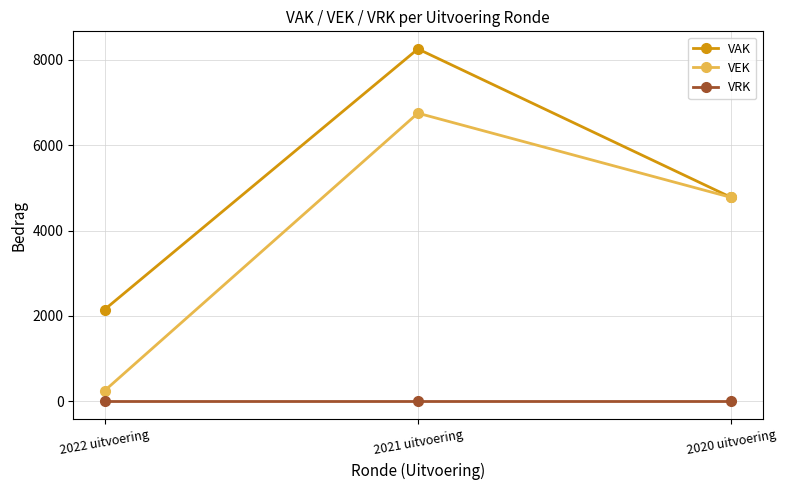

What is the value of the VEK point at the 2nd from the left?

6747